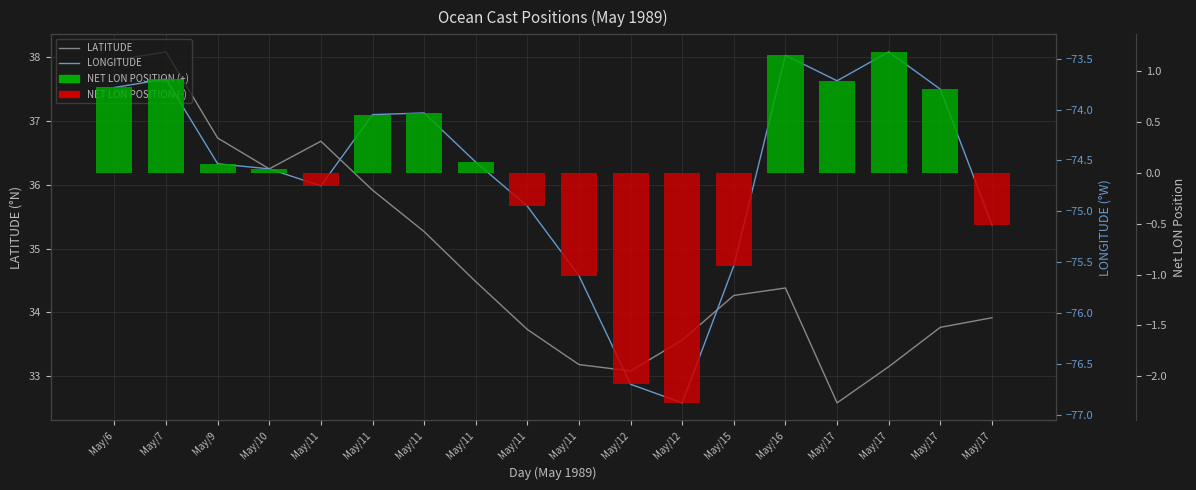

Between May/10 and May/11, which is larger?

May/10